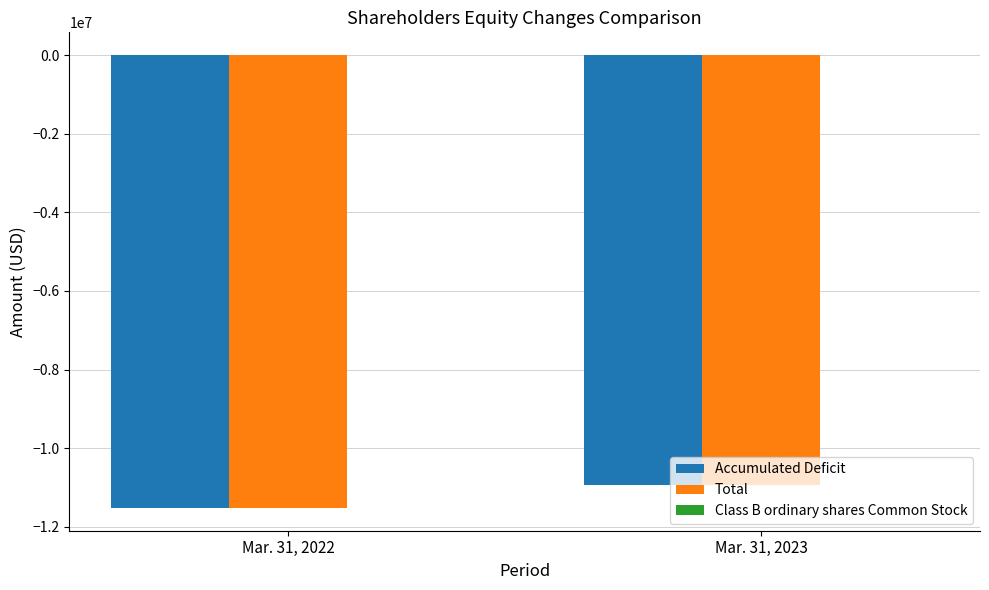

What is the sum of all Accumulated Deficit values?

-22470290